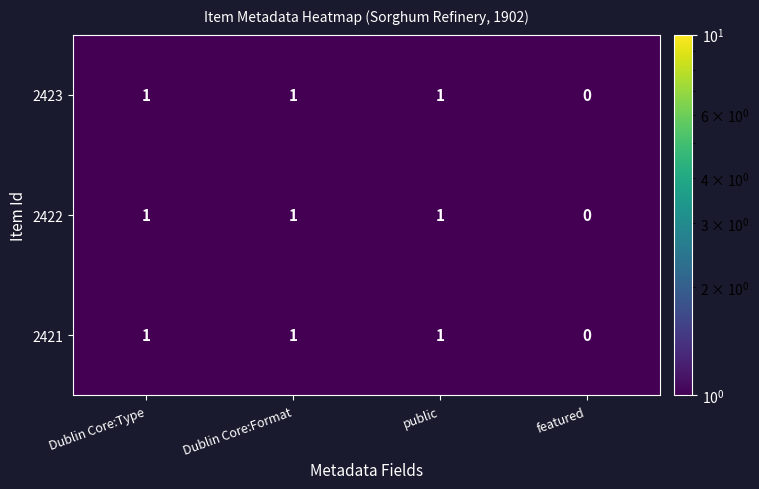

What is the total value across all series at Dublin Core:Type?

3